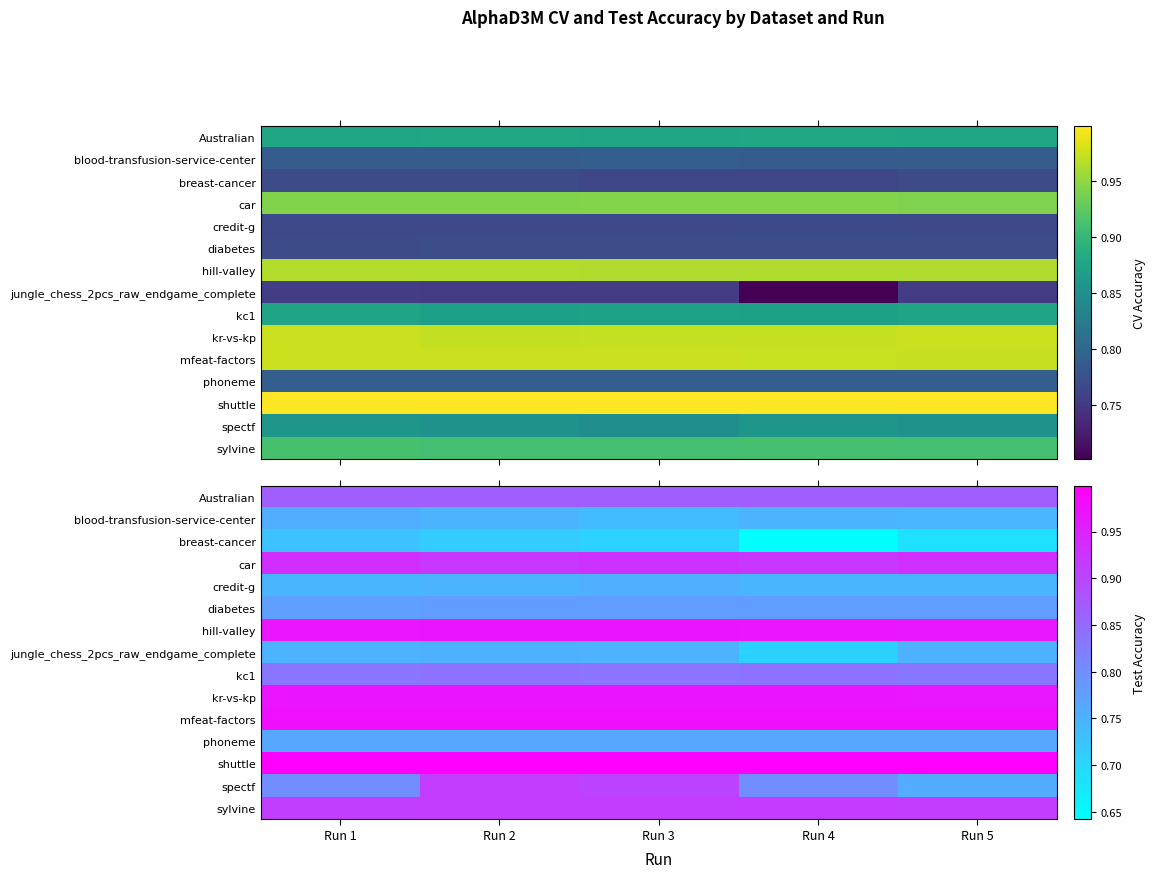

What is the minimum value shown in the chart?

0.6